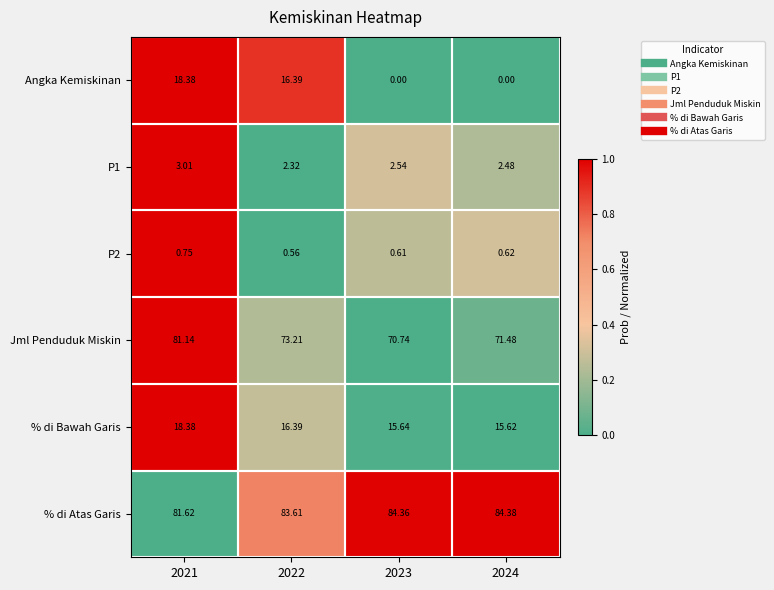

Which series changed the most between 2023 and 2024?

Jml Penduduk Miskin